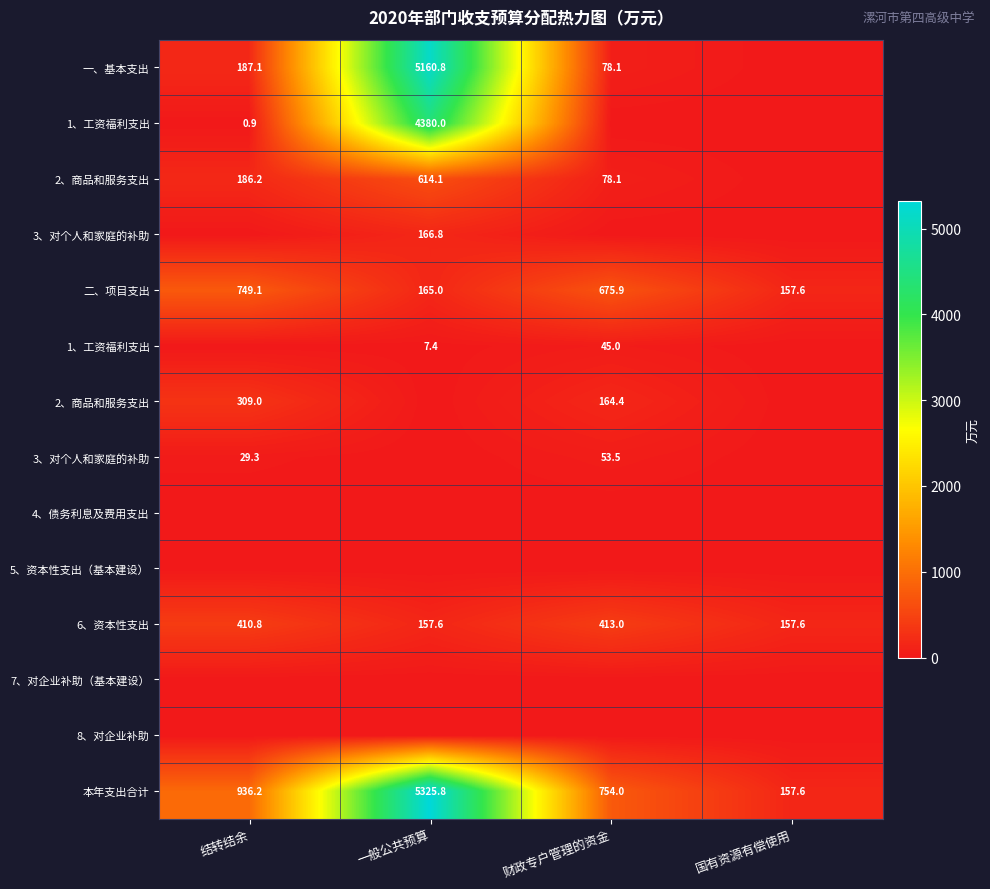

What is the difference between the highest and lowest values at 国有资源有偿使用?

157.6